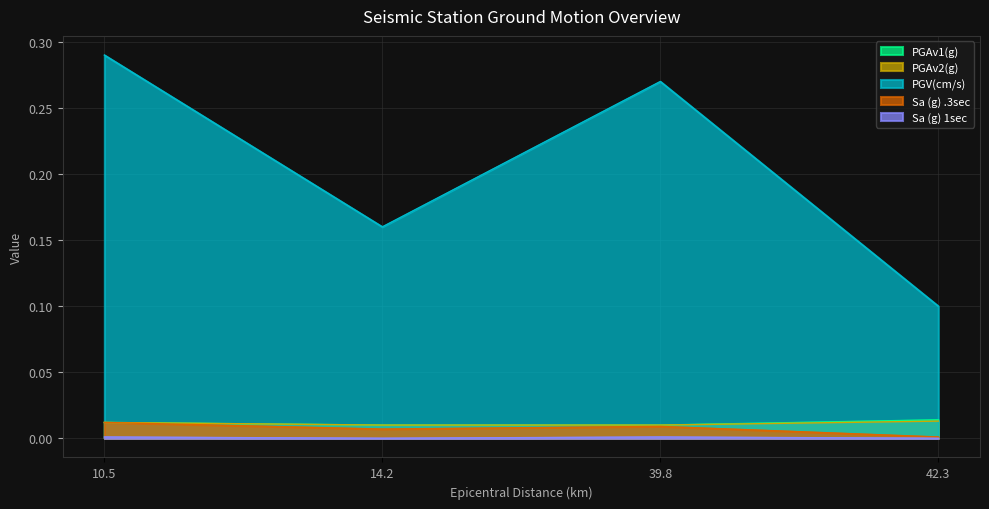

True or false: PGAv2(g) has more than 2 interior local peaks.

False